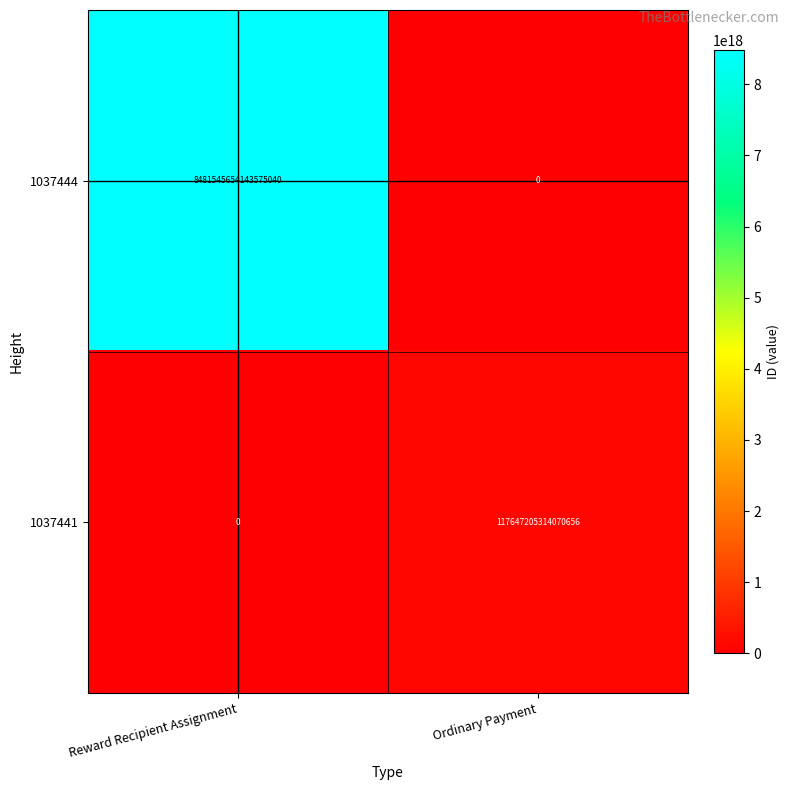

Rank the series at Reward Recipient Assignment from lowest to highest value.

1037441, 1037444